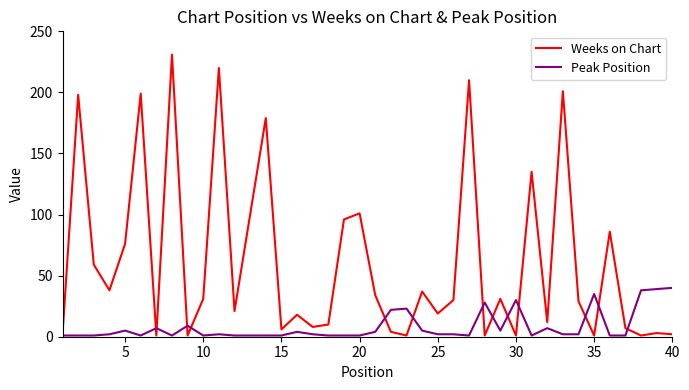

Rank the series by their average value, from lowest to highest.

Peak Position, Weeks on Chart